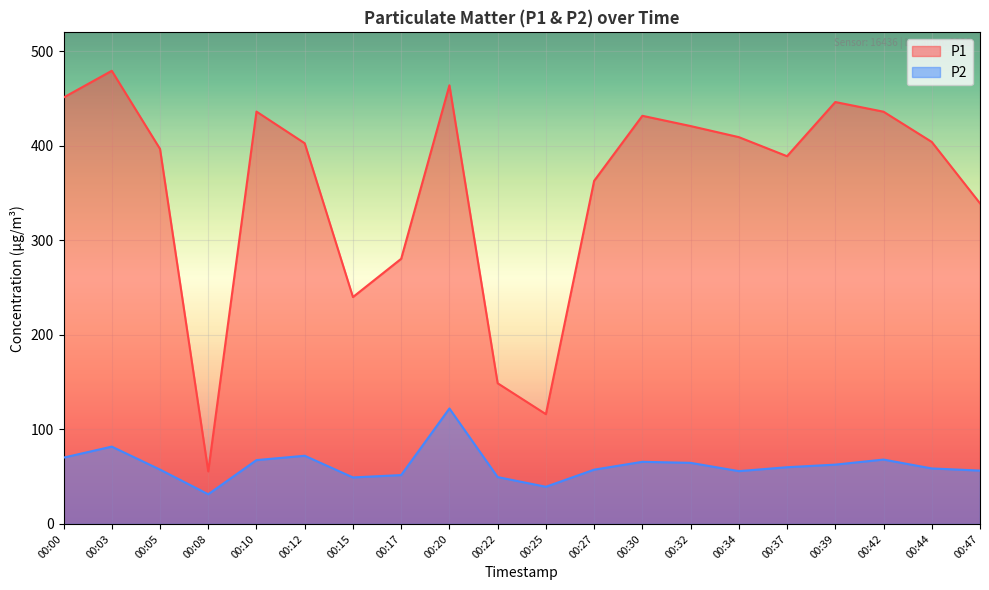

In P1, how many points are higher than both neighbors (excluding endpoints)?

5